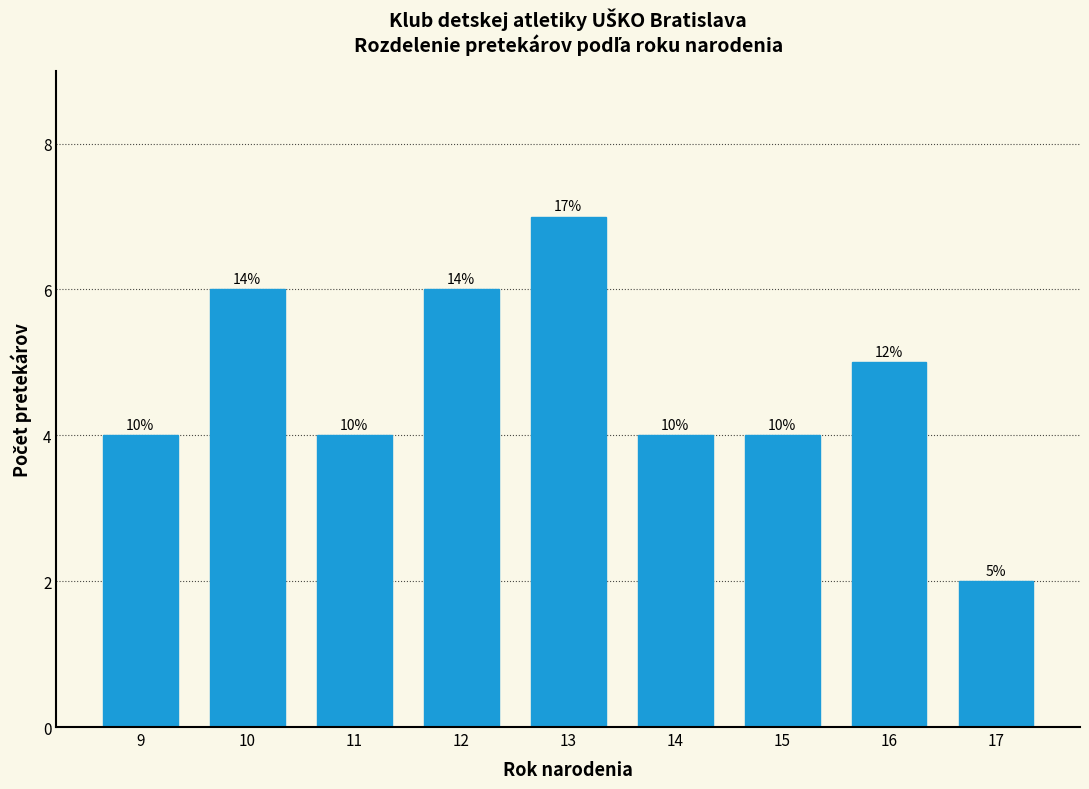

How many bars are there in total?

9